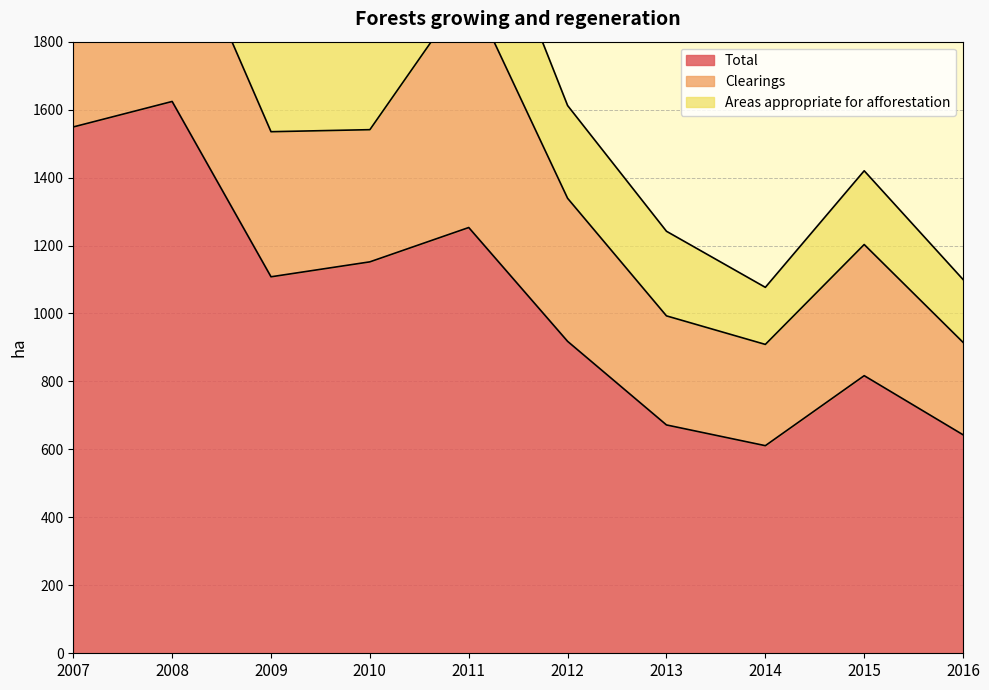

What is the maximum value for Areas appropriate for afforestation?

665